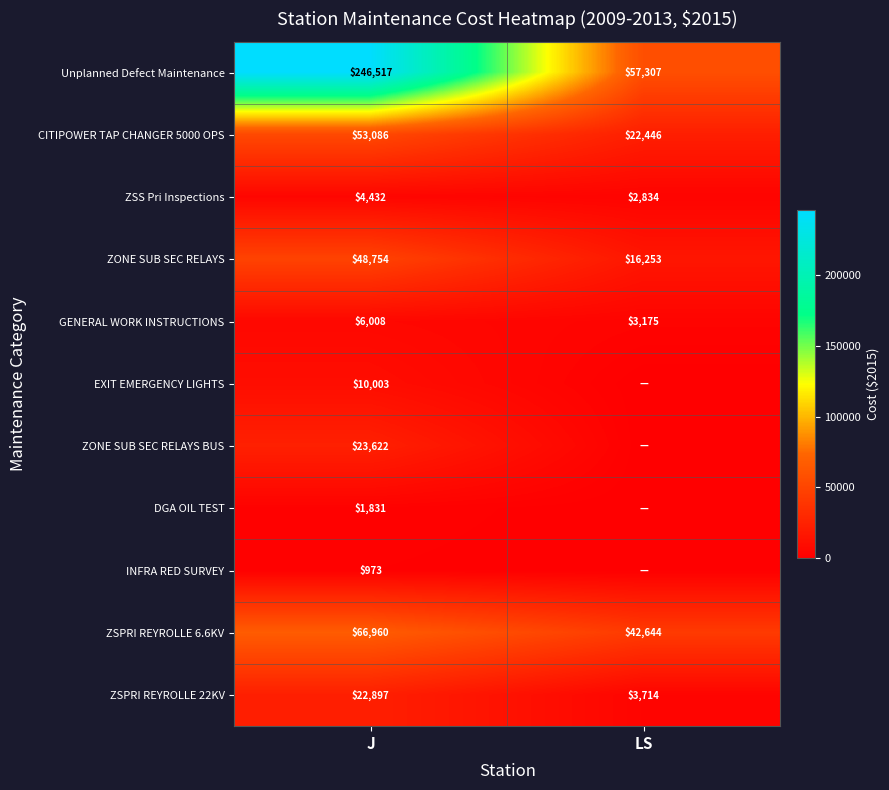

Is it true that ZSS Pri Inspections equals 6185.7 at J?

False